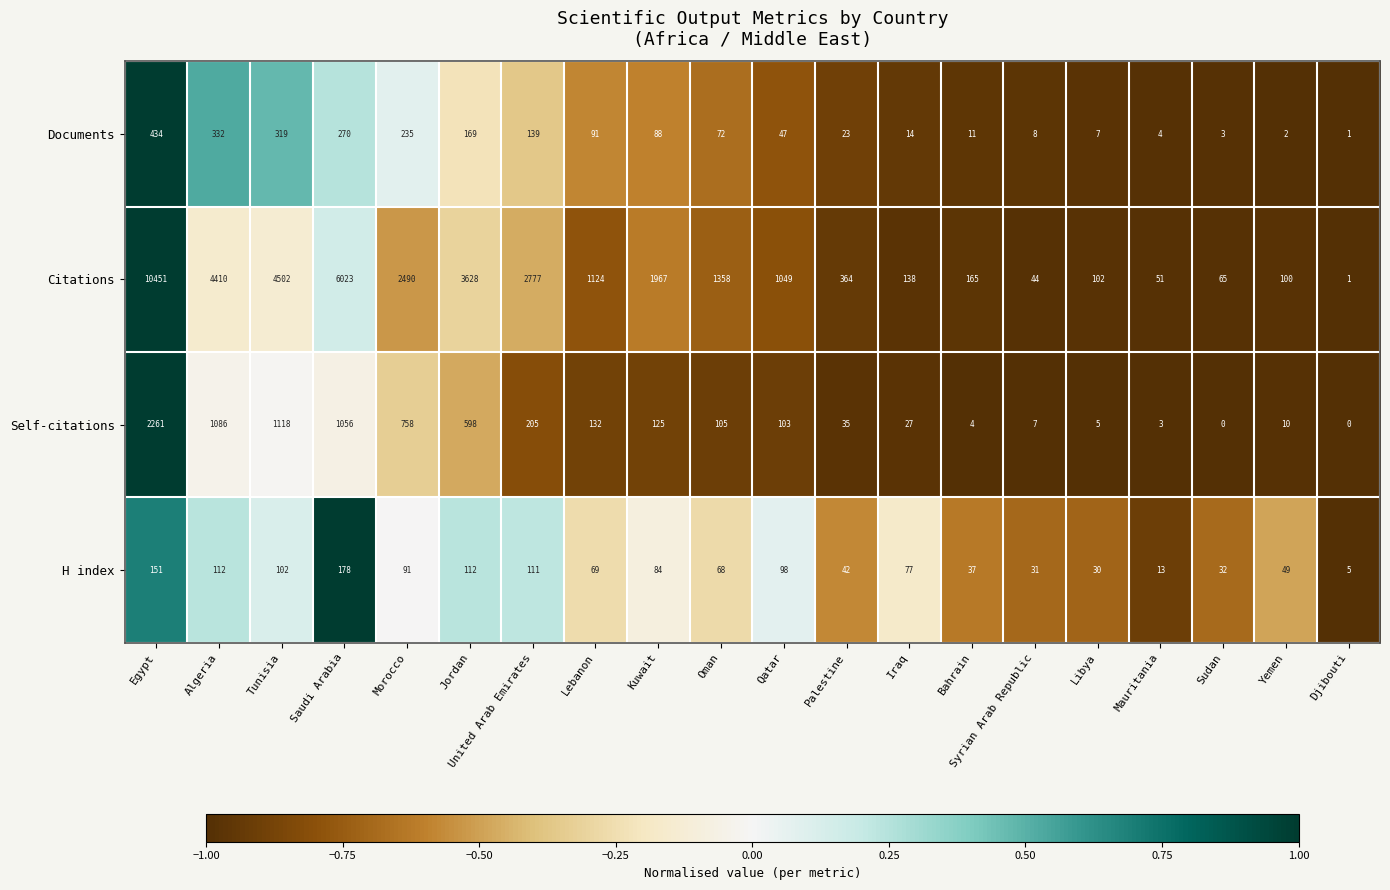

The Citations series shows 1313 at Morocco. True or false?

False